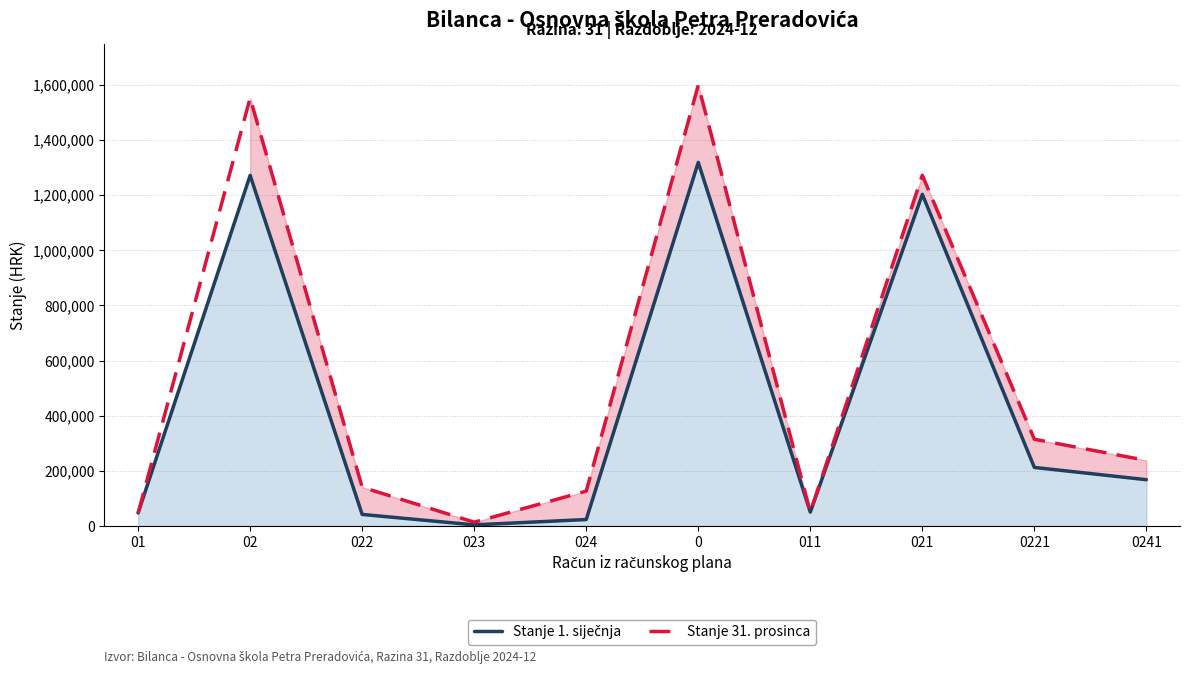

Between 024 and 011, which series saw the biggest shift?

Stanje 31. prosinca